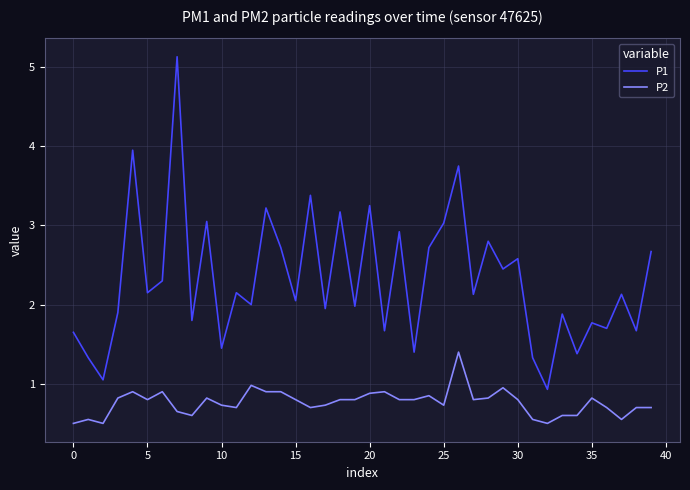

List the series in order of their overall mean, lowest first.

P2, P1